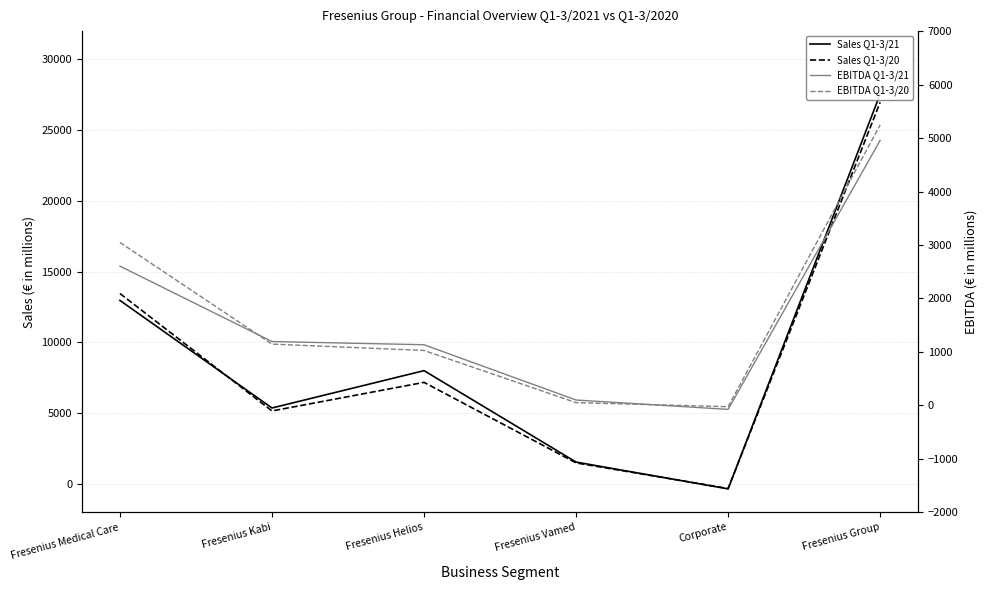

Is the value of EBITDA Q1-3/21 at Fresenius Helios greater than the value of EBITDA Q1-3/20 at Fresenius Group?

No